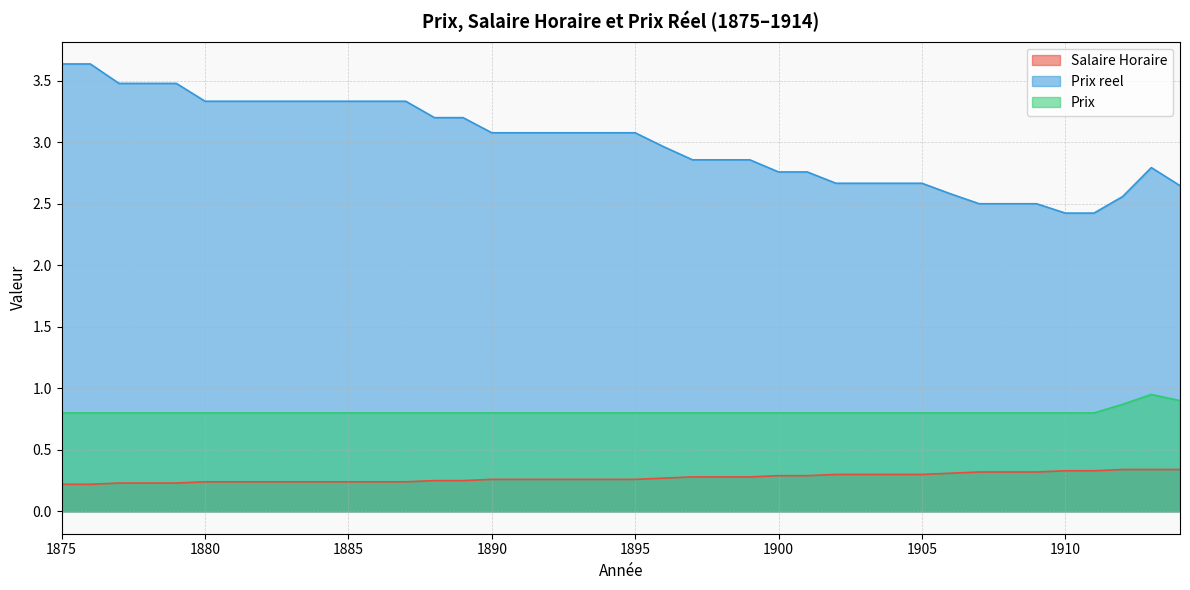

True or false: Prix has a value of 0.8 at 1904.

True